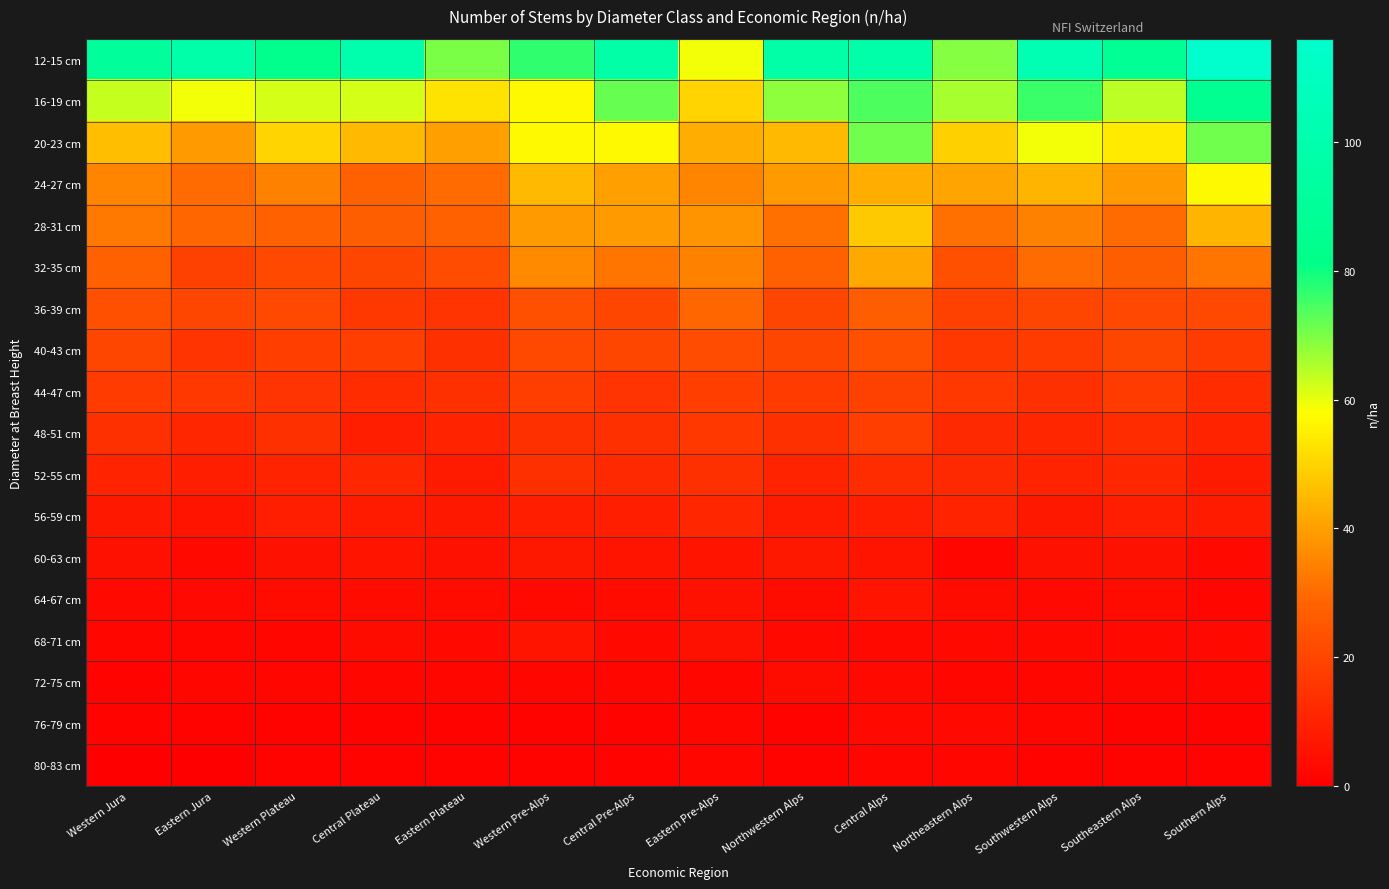

Reading left to right, list all the values displayed in this chart.

12-15 cm: Western Jura=91	Eastern Jura=98	Western Plateau=84	Central Plateau=100	Eastern Plateau=70	Western Pre-Alps=77	Central Pre-Alps=97	Eastern Pre-Alps=59	Northwestern Alps=97	Central Alps=98	Northeastern Alps=69	Southwestern Alps=103	Southeastern Alps=87	Southern Alps=116
16-19 cm: Western Jura=63	Eastern Jura=59	Western Plateau=62	Central Plateau=62	Eastern Plateau=53	Western Pre-Alps=57	Central Pre-Alps=72	Eastern Pre-Alps=50	Northwestern Alps=68	Central Alps=74	Northeastern Alps=66	Southwestern Alps=76	Southeastern Alps=64	Southern Alps=86
20-23 cm: Western Jura=46	Eastern Jura=39	Western Plateau=50	Central Plateau=45	Eastern Plateau=40	Western Pre-Alps=57	Central Pre-Alps=57	Eastern Pre-Alps=43	Northwestern Alps=45	Central Alps=71	Northeastern Alps=49	Southwestern Alps=59	Southeastern Alps=54	Southern Alps=71
24-27 cm: Western Jura=35	Eastern Jura=30	Western Plateau=34	Central Plateau=28	Eastern Plateau=30	Western Pre-Alps=45	Central Pre-Alps=40	Eastern Pre-Alps=35	Northwestern Alps=39	Central Alps=43	Northeastern Alps=41	Southwestern Alps=44	Southeastern Alps=39	Southern Alps=57
28-31 cm: Western Jura=33	Eastern Jura=29	Western Plateau=28	Central Plateau=27	Eastern Plateau=28	Western Pre-Alps=39	Central Pre-Alps=39	Eastern Pre-Alps=38	Northwestern Alps=31	Central Alps=48	Northeastern Alps=31	Southwestern Alps=34	Southeastern Alps=30	Southern Alps=44
32-35 cm: Western Jura=28	Eastern Jura=19	Western Plateau=21	Central Plateau=20	Eastern Plateau=22	Western Pre-Alps=36	Central Pre-Alps=32	Eastern Pre-Alps=34	Northwestern Alps=28	Central Alps=42	Northeastern Alps=23	Southwestern Alps=30	Southeastern Alps=27	Southern Alps=32
36-39 cm: Western Jura=23	Eastern Jura=20	Western Plateau=21	Central Plateau=16	Eastern Plateau=15	Western Pre-Alps=23	Central Pre-Alps=20	Eastern Pre-Alps=29	Northwestern Alps=20	Central Alps=27	Northeastern Alps=19	Southwestern Alps=20	Southeastern Alps=21	Southern Alps=21
40-43 cm: Western Jura=20	Eastern Jura=15	Western Plateau=18	Central Plateau=18	Eastern Plateau=14	Western Pre-Alps=21	Central Pre-Alps=20	Eastern Pre-Alps=22	Northwestern Alps=20	Central Alps=23	Northeastern Alps=16	Southwestern Alps=17	Southeastern Alps=20	Southern Alps=17
44-47 cm: Western Jura=17	Eastern Jura=16	Western Plateau=15	Central Plateau=13	Eastern Plateau=14	Western Pre-Alps=18	Central Pre-Alps=15	Eastern Pre-Alps=18	Northwestern Alps=17	Central Alps=19	Northeastern Alps=16	Southwestern Alps=14	Southeastern Alps=17	Southern Alps=13
48-51 cm: Western Jura=14	Eastern Jura=11	Western Plateau=14	Central Plateau=9	Eastern Plateau=10	Western Pre-Alps=14	Central Pre-Alps=14	Eastern Pre-Alps=16	Northwestern Alps=14	Central Alps=18	Northeastern Alps=12	Southwestern Alps=11	Southeastern Alps=13	Southern Alps=10
52-55 cm: Western Jura=10	Eastern Jura=9	Western Plateau=10	Central Plateau=11	Eastern Plateau=8	Western Pre-Alps=14	Central Pre-Alps=12	Eastern Pre-Alps=14	Northwestern Alps=10	Central Alps=13	Northeastern Alps=12	Southwestern Alps=10	Southeastern Alps=11	Southern Alps=8
56-59 cm: Western Jura=7	Eastern Jura=6	Western Plateau=9	Central Plateau=8	Eastern Plateau=7	Western Pre-Alps=9	Central Pre-Alps=9	Eastern Pre-Alps=11	Northwestern Alps=8	Central Alps=9	Northeastern Alps=10	Southwestern Alps=7	Southeastern Alps=9	Southern Alps=8
60-63 cm: Western Jura=5	Eastern Jura=3	Western Plateau=5	Central Plateau=6	Eastern Plateau=5	Western Pre-Alps=7	Central Pre-Alps=6	Eastern Pre-Alps=6	Northwestern Alps=7	Central Alps=6	Northeastern Alps=2	Southwestern Alps=5	Southeastern Alps=5	Southern Alps=3
64-67 cm: Western Jura=3	Eastern Jura=3	Western Plateau=4	Central Plateau=4	Eastern Plateau=4	Western Pre-Alps=3	Central Pre-Alps=4	Eastern Pre-Alps=5	Northwestern Alps=4	Central Alps=6	Northeastern Alps=4	Southwestern Alps=3	Southeastern Alps=4	Southern Alps=2
68-71 cm: Western Jura=2	Eastern Jura=2	Western Plateau=2	Central Plateau=4	Eastern Plateau=3	Western Pre-Alps=6	Central Pre-Alps=3	Eastern Pre-Alps=5	Northwestern Alps=3	Central Alps=3	Northeastern Alps=3	Southwestern Alps=3	Southeastern Alps=3	Southern Alps=3
72-75 cm: Western Jura=1	Eastern Jura=2	Western Plateau=2	Central Plateau=2	Eastern Plateau=2	Western Pre-Alps=2	Central Pre-Alps=2	Eastern Pre-Alps=2	Northwestern Alps=4	Central Alps=3	Northeastern Alps=2	Southwestern Alps=2	Southeastern Alps=2	Southern Alps=2
76-79 cm: Western Jura=1	Eastern Jura=1	Western Plateau=1	Central Plateau=1	Eastern Plateau=1	Western Pre-Alps=1	Central Pre-Alps=1	Eastern Pre-Alps=2	Northwestern Alps=1	Central Alps=3	Northeastern Alps=3	Southwestern Alps=2	Southeastern Alps=1	Southern Alps=1
80-83 cm: Western Jura=0	Eastern Jura=0	Western Plateau=1	Central Plateau=1	Eastern Plateau=1	Western Pre-Alps=1	Central Pre-Alps=1	Eastern Pre-Alps=2	Northwestern Alps=1	Central Alps=2	Northeastern Alps=2	Southwestern Alps=1	Southeastern Alps=1	Southern Alps=1